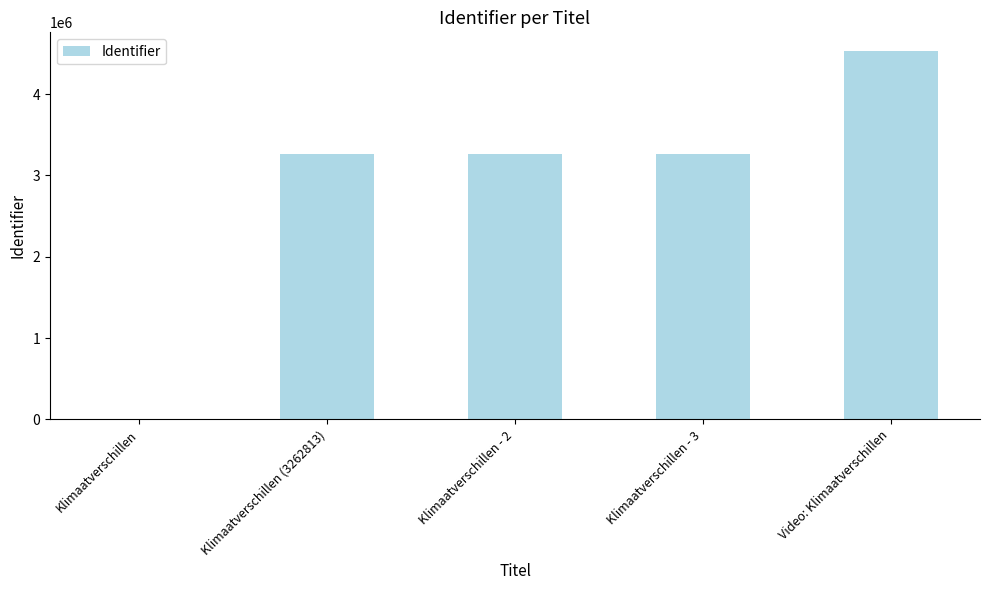

What is the ratio of the value at Klimaatverschillen (3262813) to the value at Video: Klimaatverschillen?

0.7